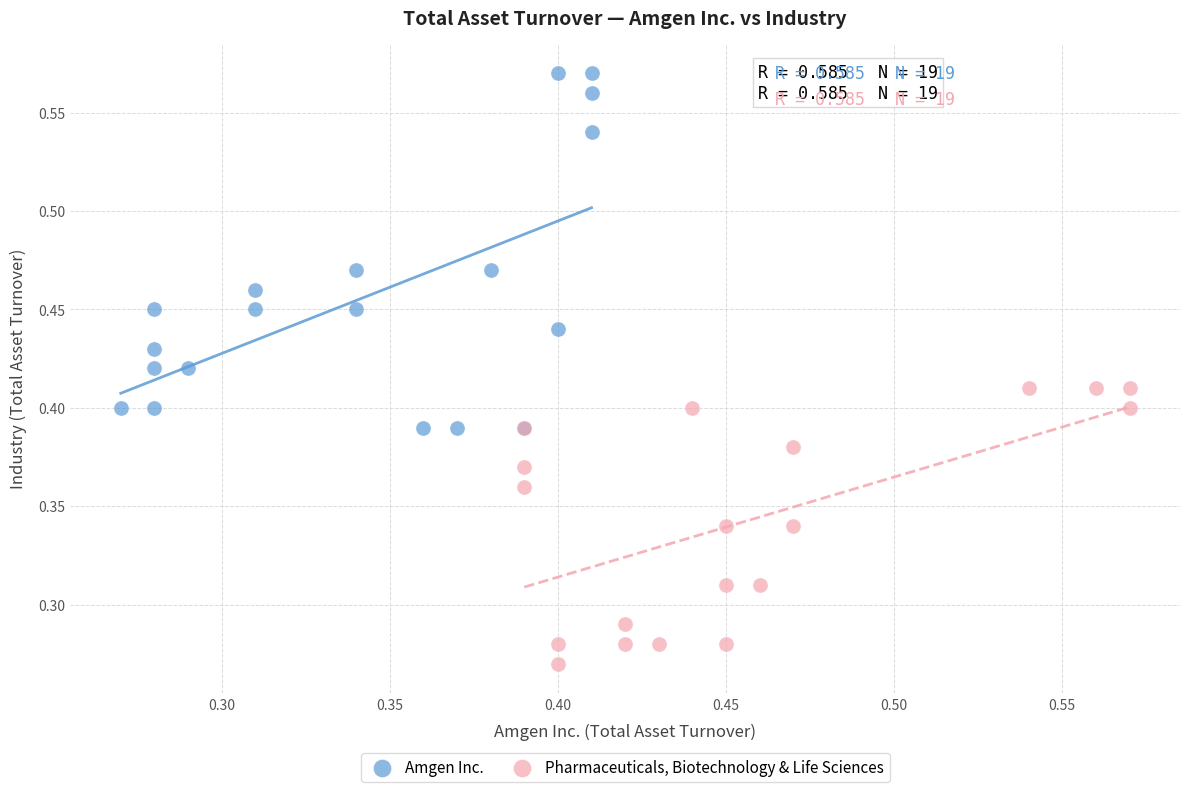

Which series contains the lowest Y value?

Pharmaceuticals, Biotechnology & Life Sciences